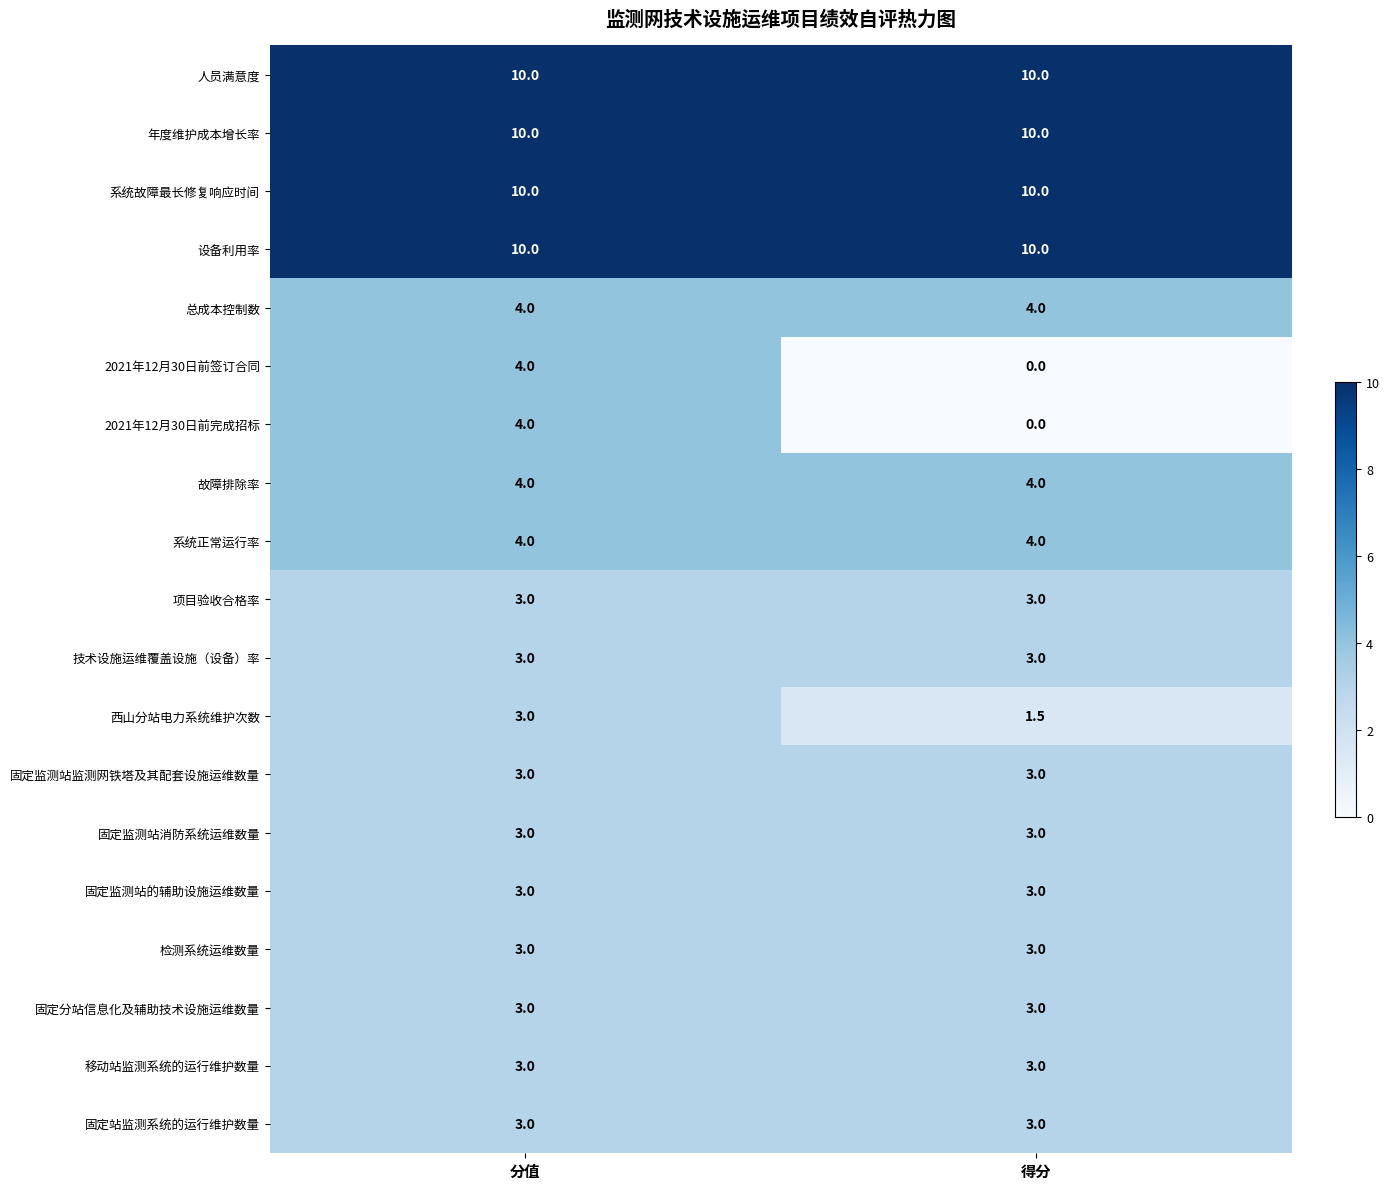

Is it true that 固定监测站消防系统运维数量 equals 3.0 at 分值?

True